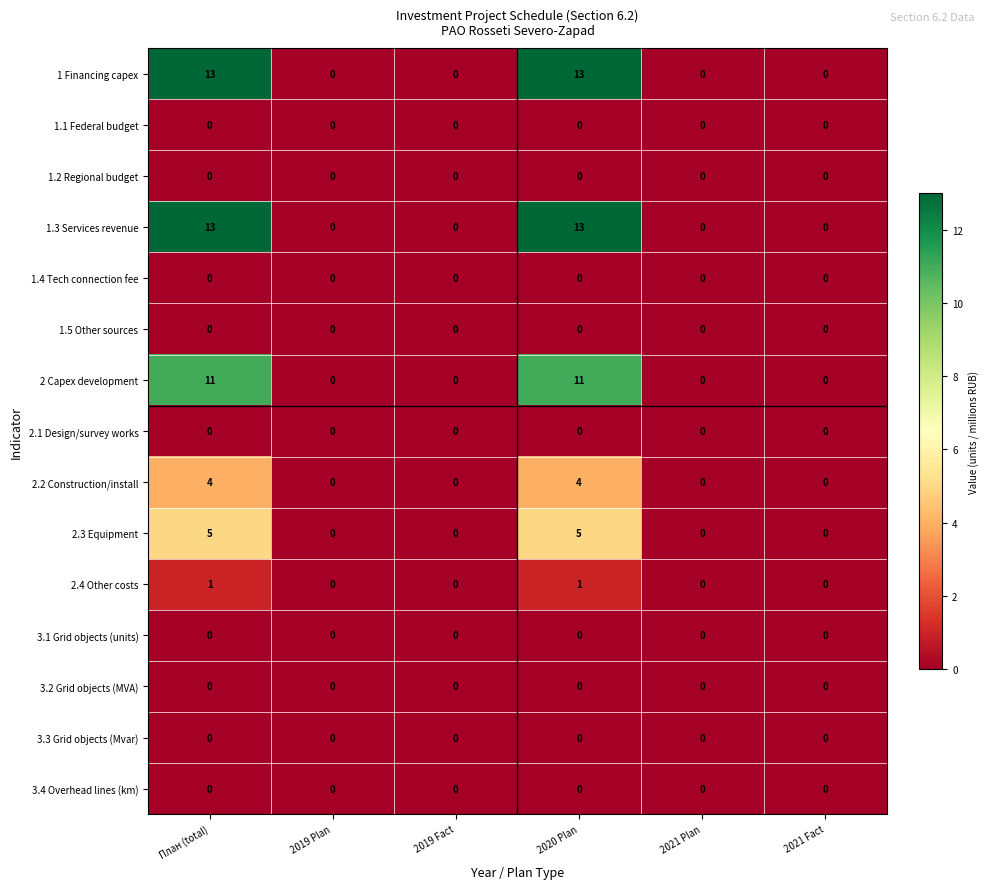

Read the 2 Capex development value at План (total).

11